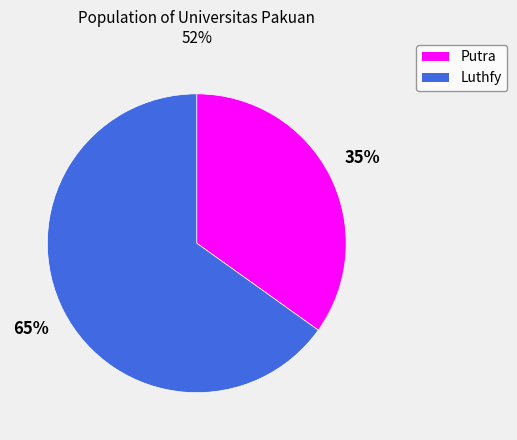

What percentage is the Luthfy slice, to the nearest percent?

65%